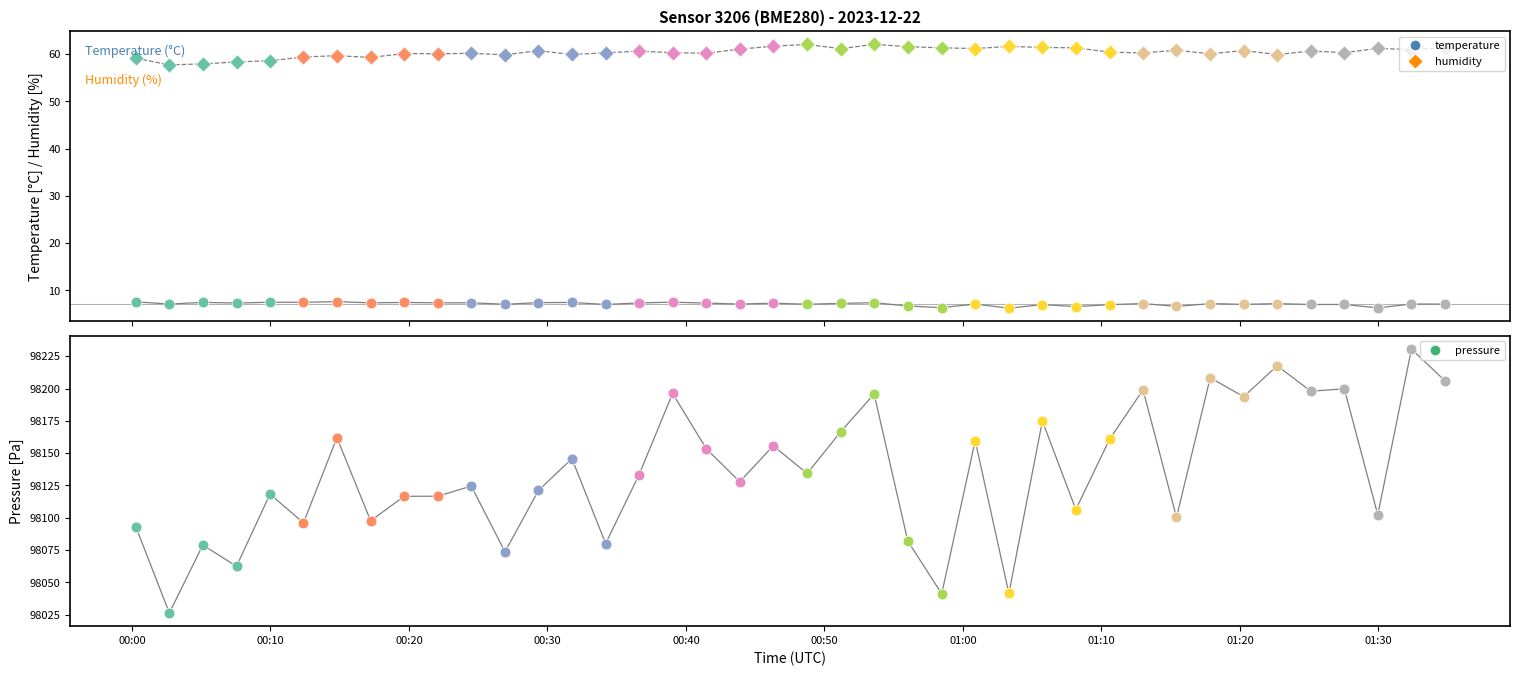

Is the value of temperature at 37 greater than the value of humidity at 37?

No